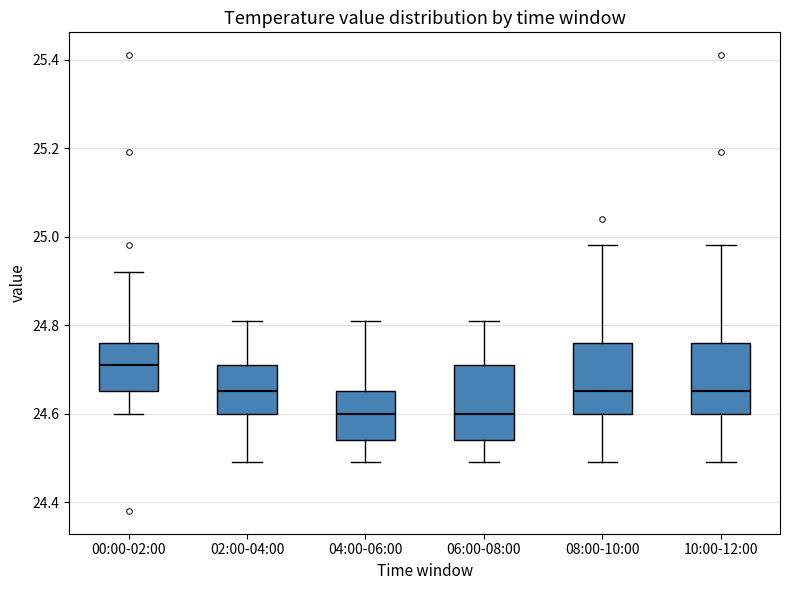

Reading left to right, transcribe this box plot: for each box, give where its median line is, the range the box spans, and where its two whiskers end, as read against the y-axis. The values are not printed on the chart, so give them approximately, as read against the axis.

00:00-02:00: median 24.72, box 24.66 to 24.76, whiskers 24.60 to 24.92
02:00-04:00: median 24.66, box 24.60 to 24.72, whiskers 24.50 to 24.82
04:00-06:00: median 24.60, box 24.54 to 24.66, whiskers 24.50 to 24.82
06:00-08:00: median 24.60, box 24.54 to 24.72, whiskers 24.50 to 24.82
08:00-10:00: median 24.66, box 24.60 to 24.76, whiskers 24.50 to 24.98
10:00-12:00: median 24.66, box 24.60 to 24.76, whiskers 24.50 to 24.98